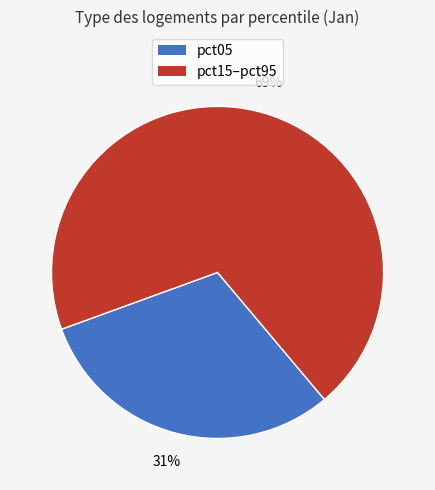

Rank the categories by value from highest to lowest.

pct15–pct95, pct05